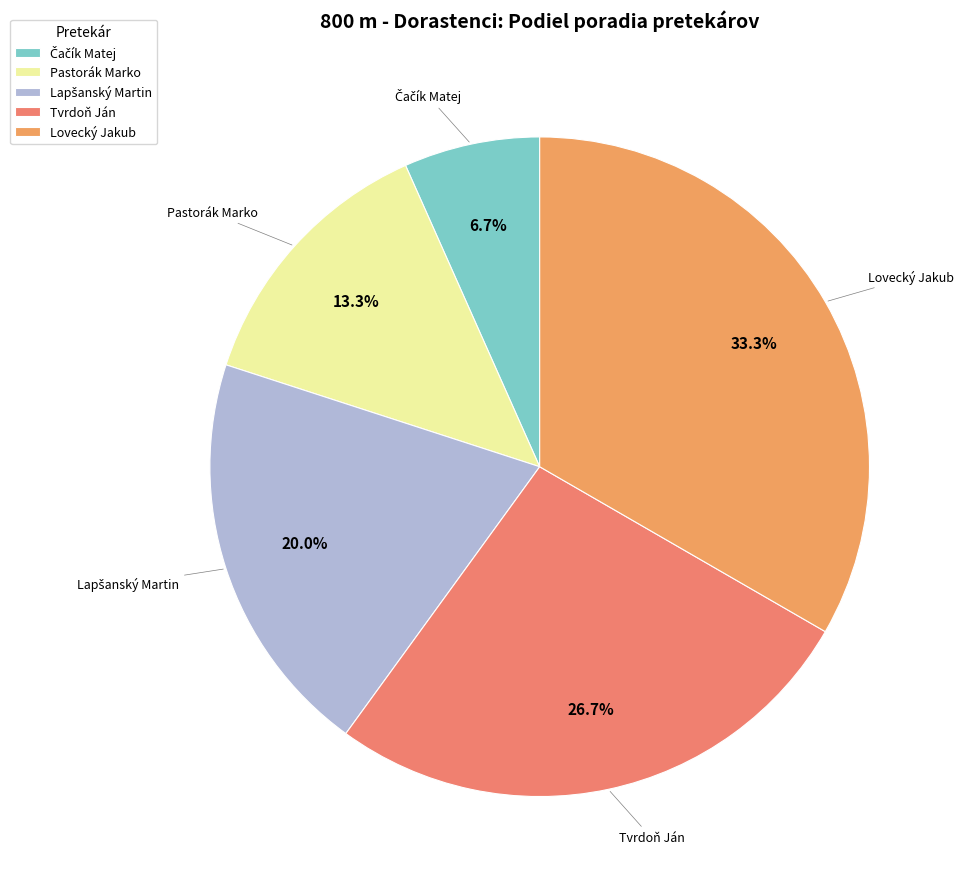

Is the sum of Pastorák Marko and Tvrdoň Ján greater than half?

No